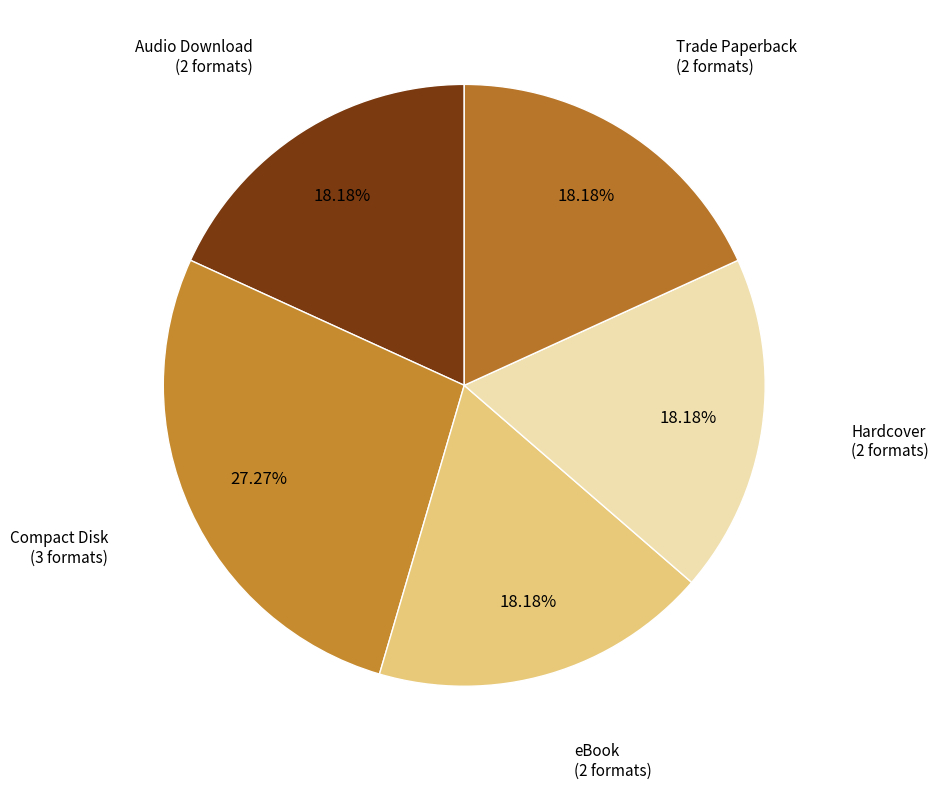

Is there any slice that represents more than half of the pie?

No